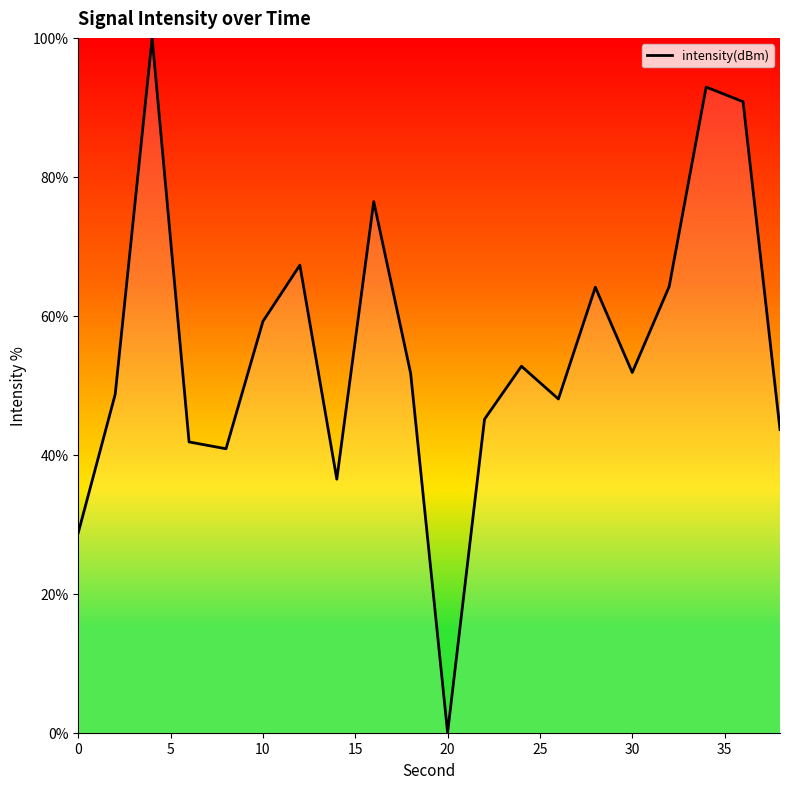

What is the greatest value displayed?

100.0